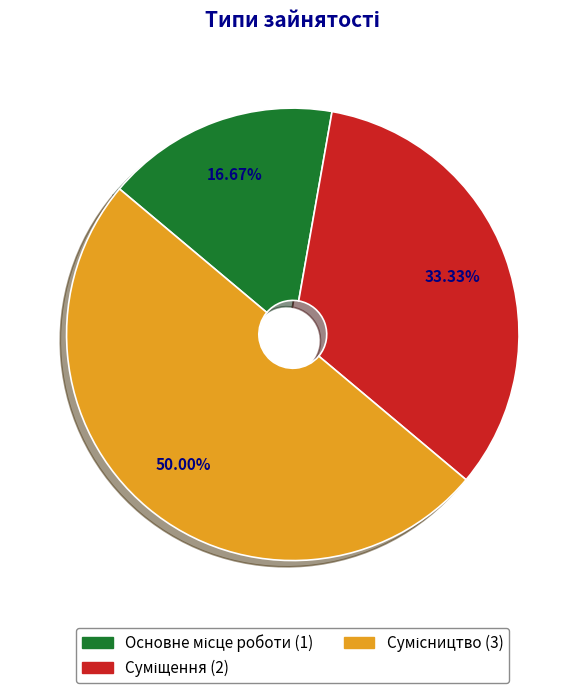

Approximately how many times larger is the value at Основне місце роботи compared to Сумісництво?

0.3